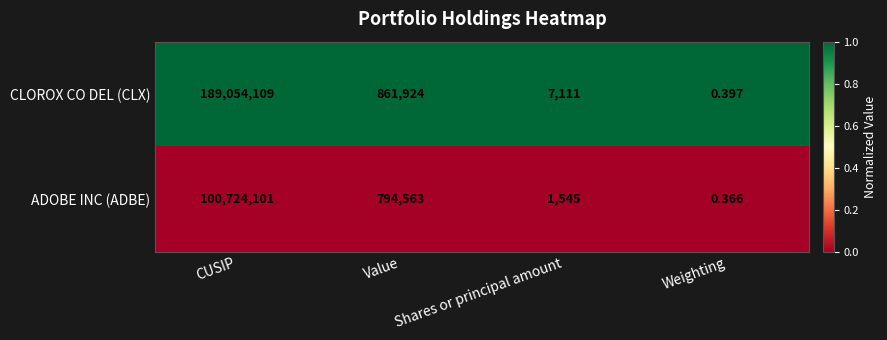

At which category is the sum across all series the highest?

CUSIP